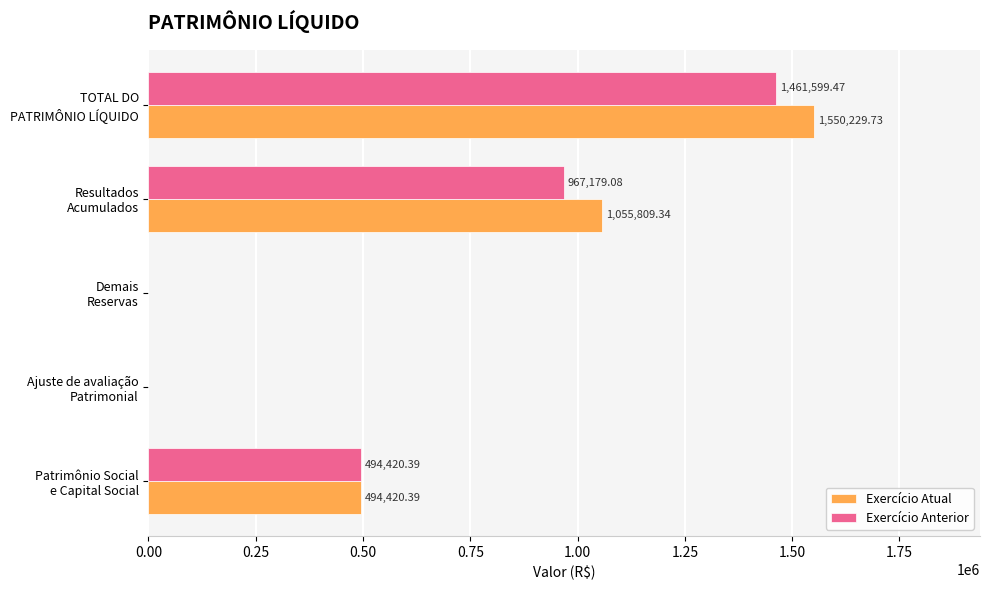

Which series has the widest spread of values?

Exercício Atual